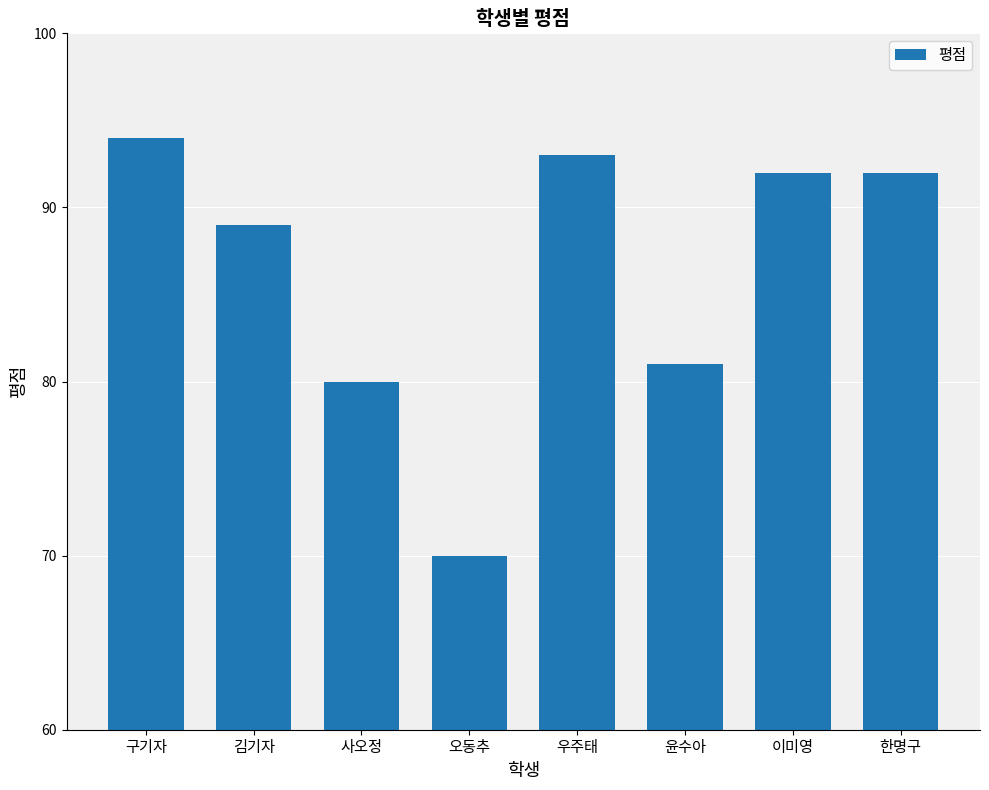

What is the greatest value displayed?

94